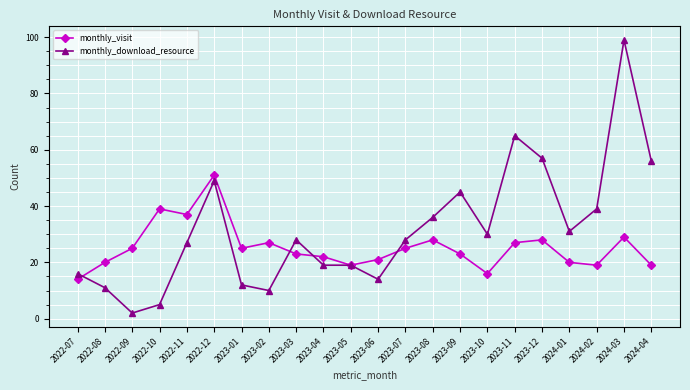

Does the chart display data point markers on the line(s)?

Yes